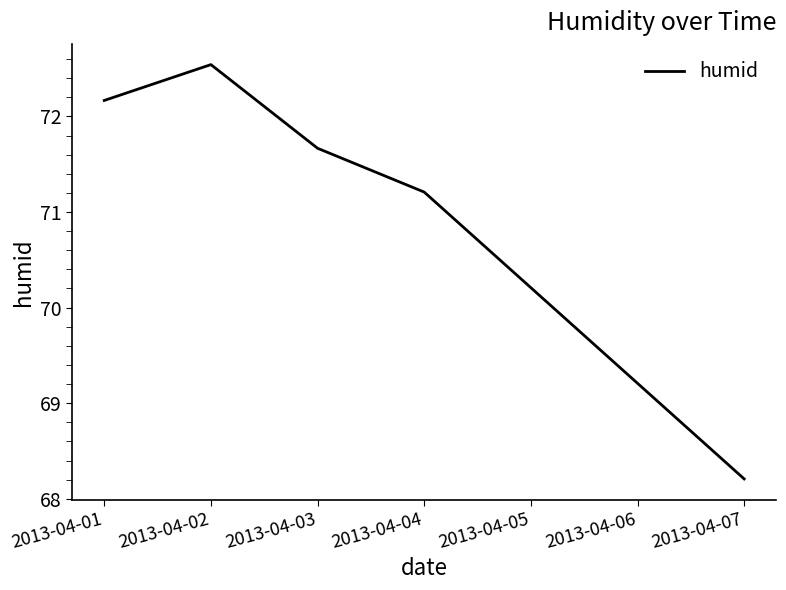

The value at 2013-04-02 is 72.5. True or false?

True